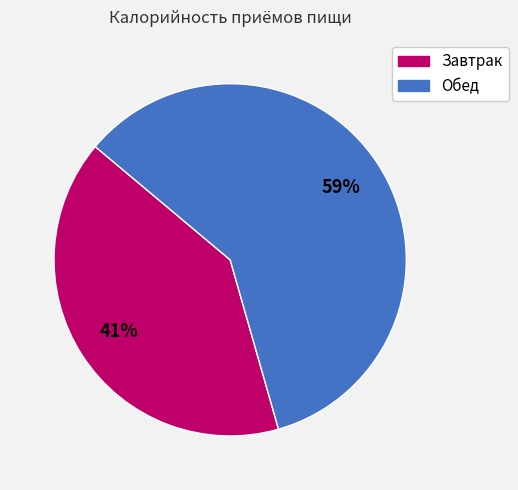

What is the smallest slice in the pie chart?

Завтрак